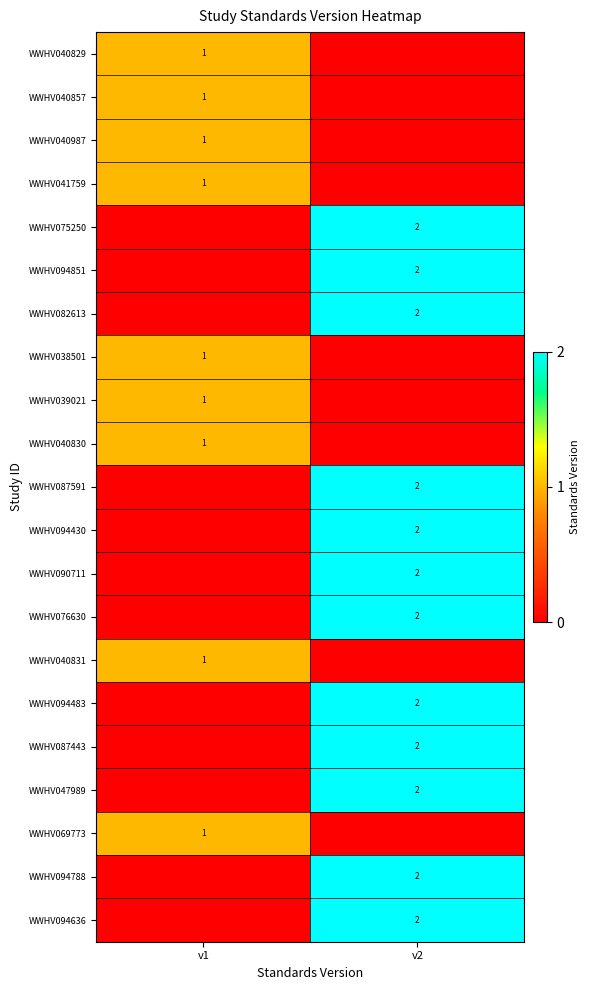

The value of WWHV040831 at v1 is 1. True or false?

True